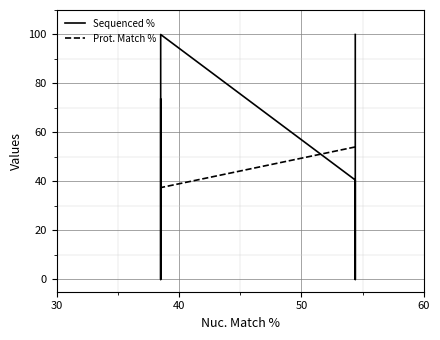

In Sequenced %, how many points are lower than both neighbors (excluding endpoints)?

2